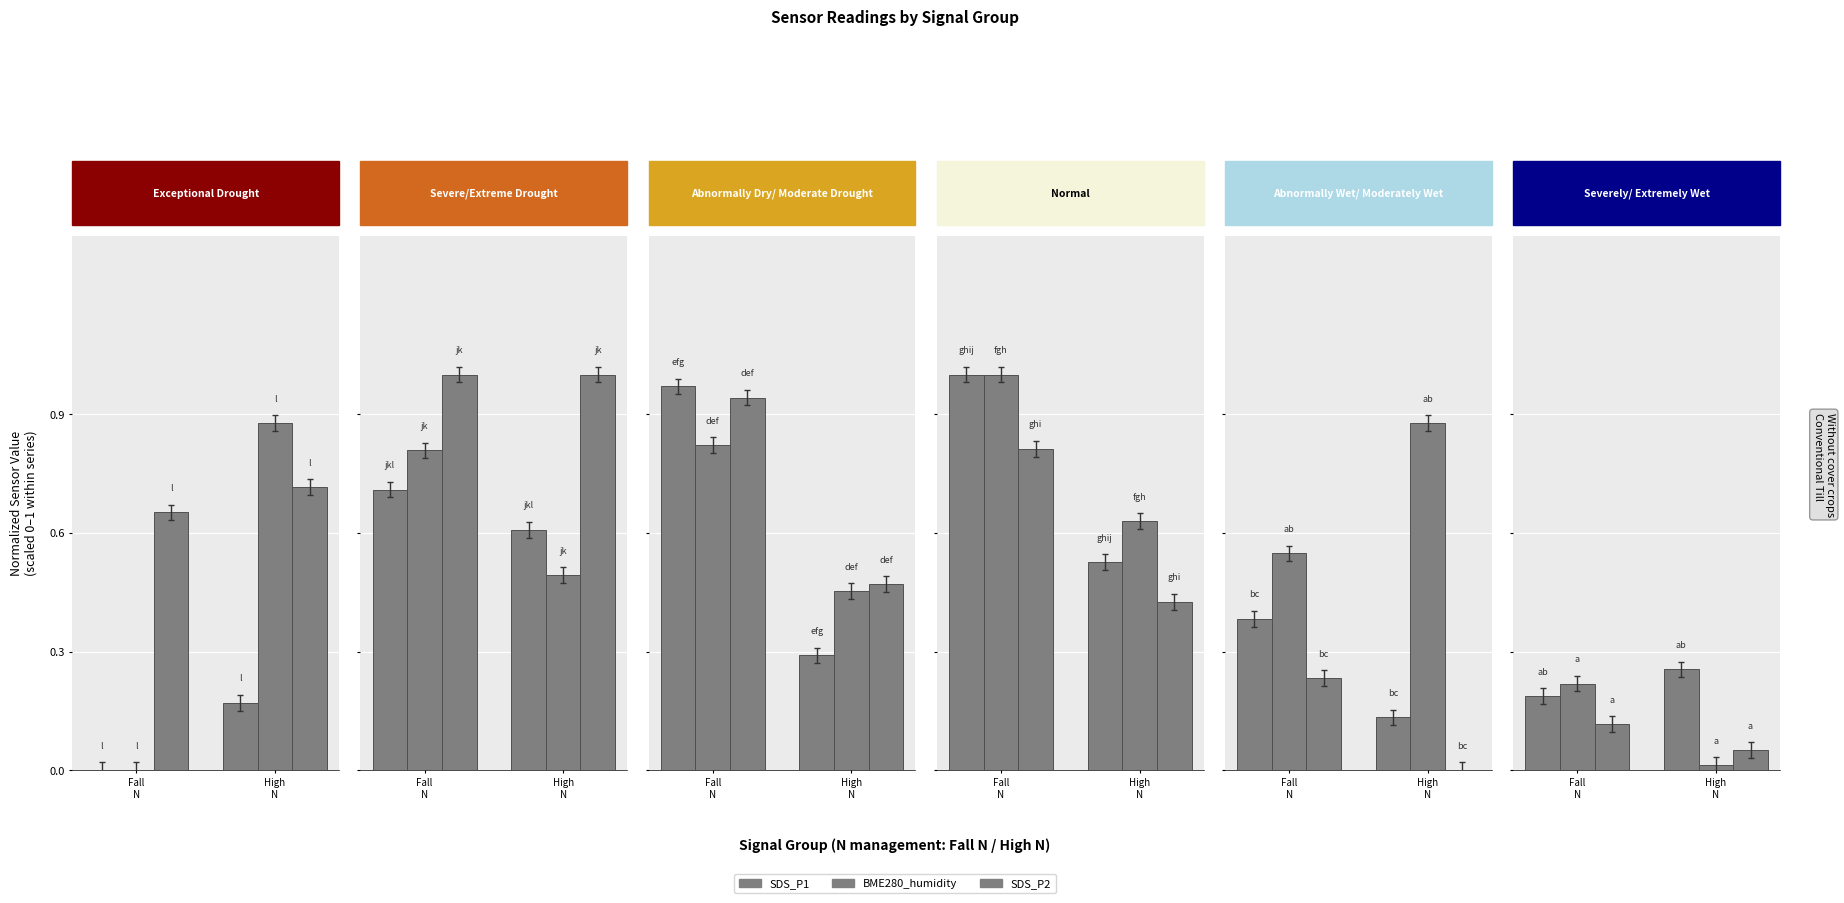

What is the label of the 2nd bar from the right?

Fall
N